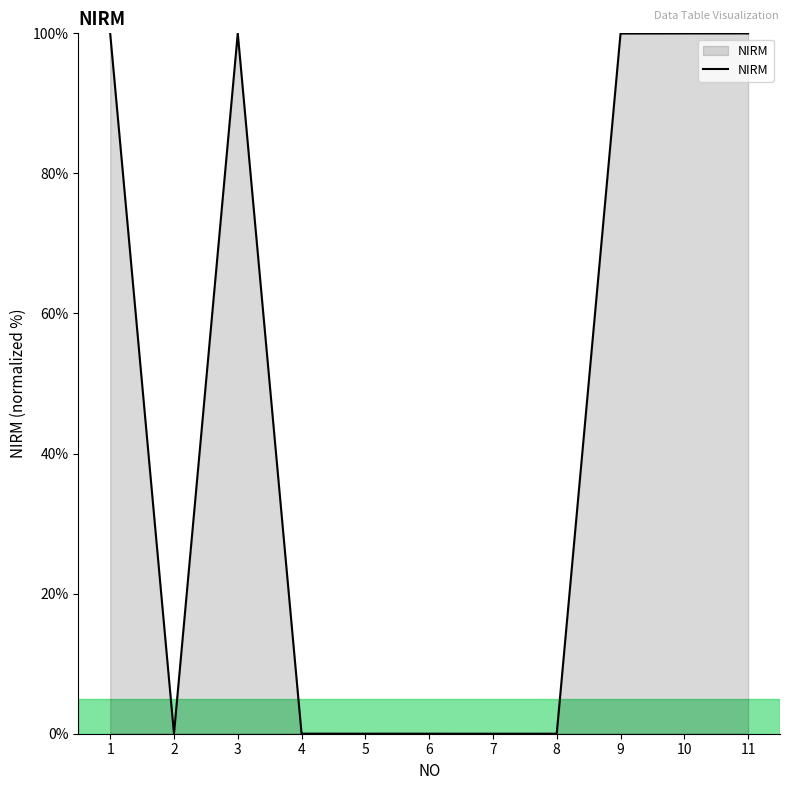

Which has a higher value, 9 or 2?

9